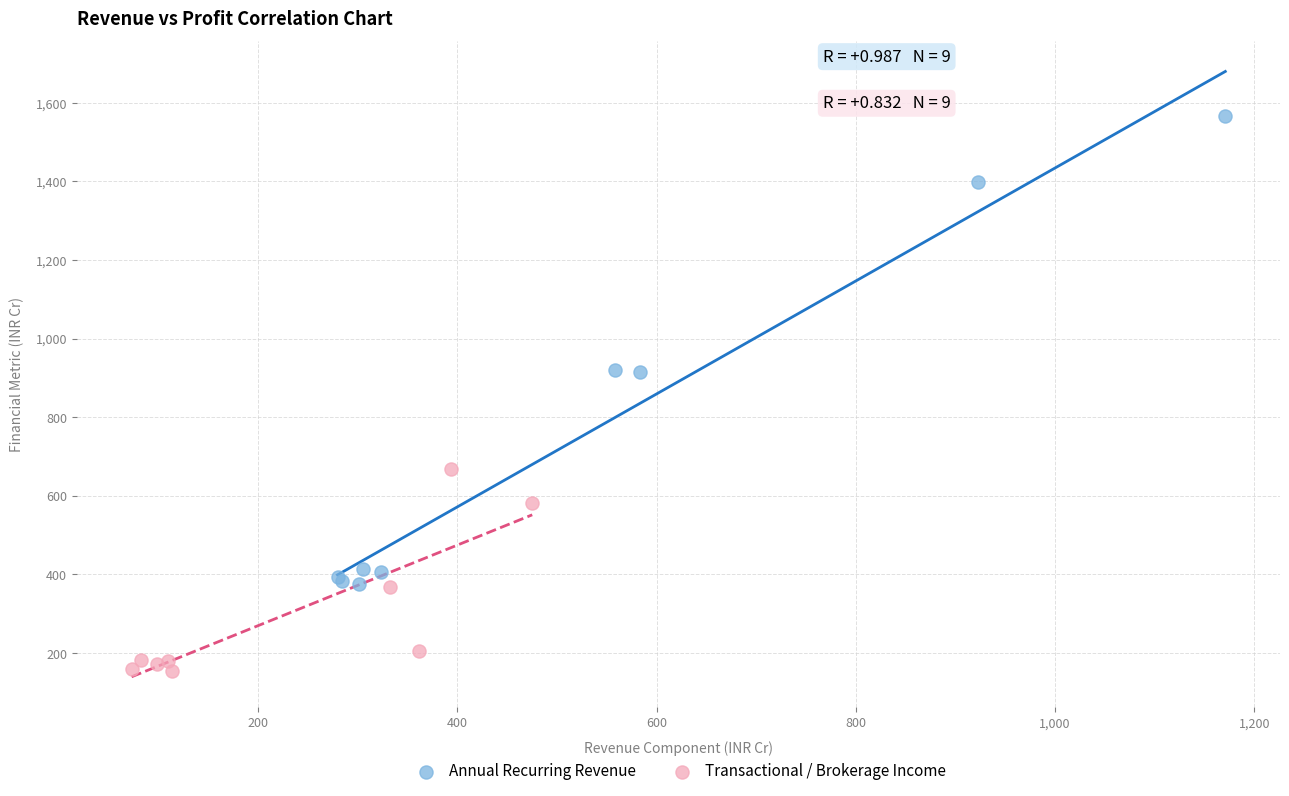

Which series has the largest Y range (max minus min)?

Annual Recurring Revenue